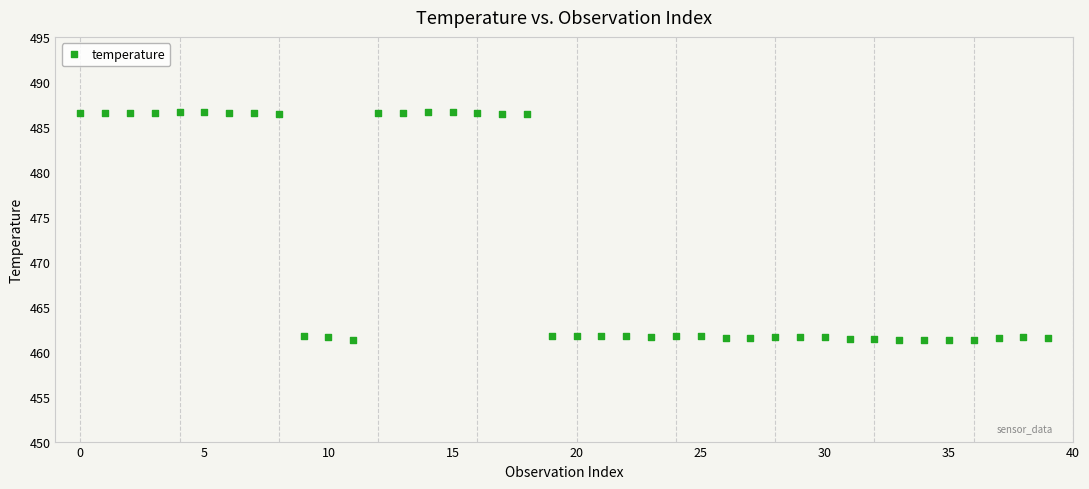

What is the range of Y values (max minus min)?

25.3